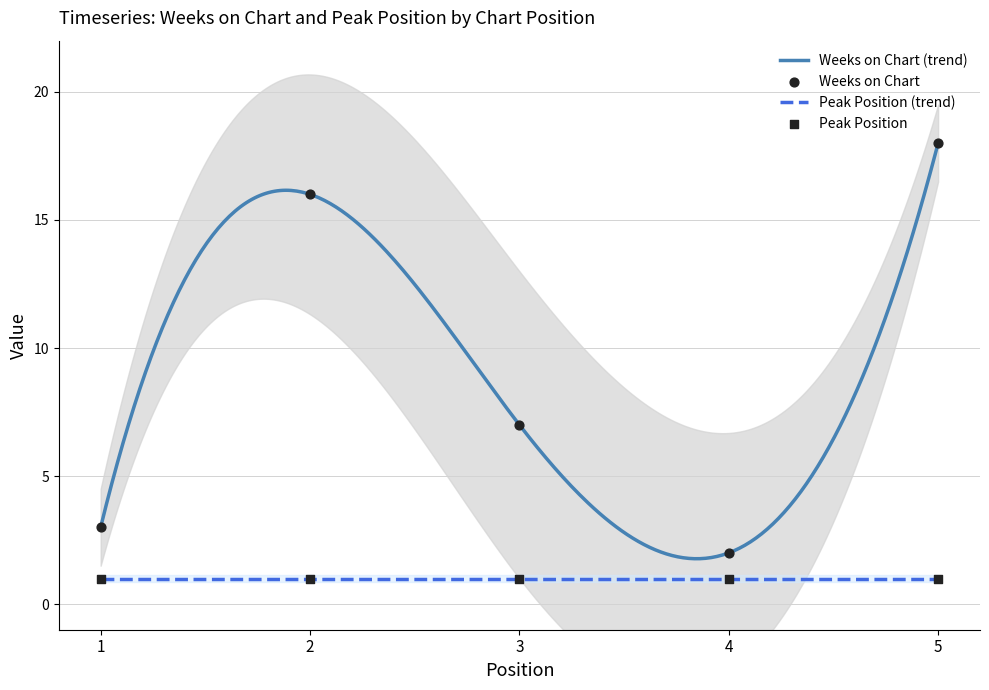

Approximately how many times larger is the value at 5 compared to 4?

9.0